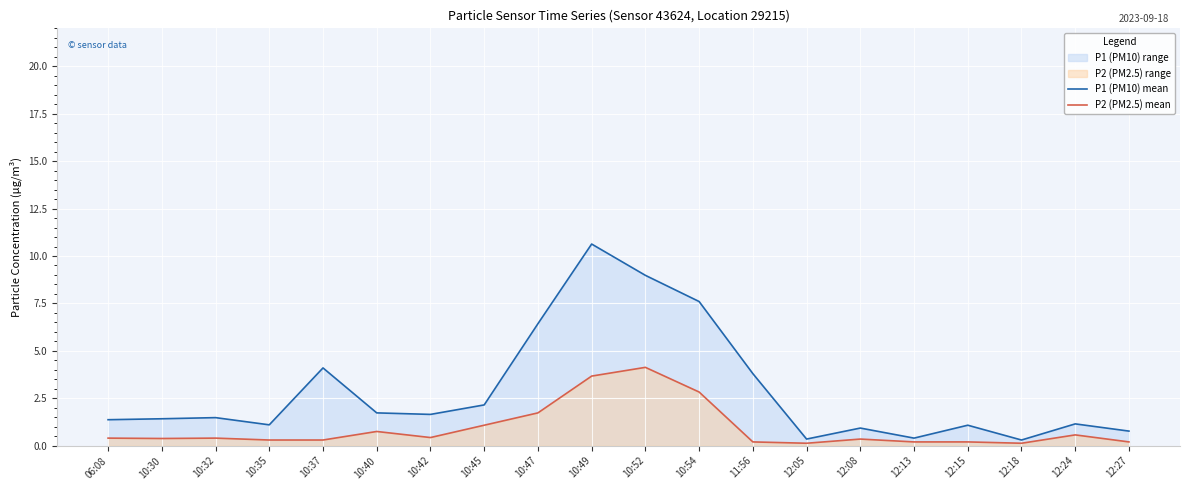

List the labels in order of P2 (PM2.5) mean value, largest first.

10:52, 10:49, 10:54, 10:47, 10:45, 10:40, 12:24, 10:42, 06:08, 10:32, 10:30, 12:08, 10:35, 10:37, 11:56, 12:13, 12:15, 12:27, 12:05, 12:18